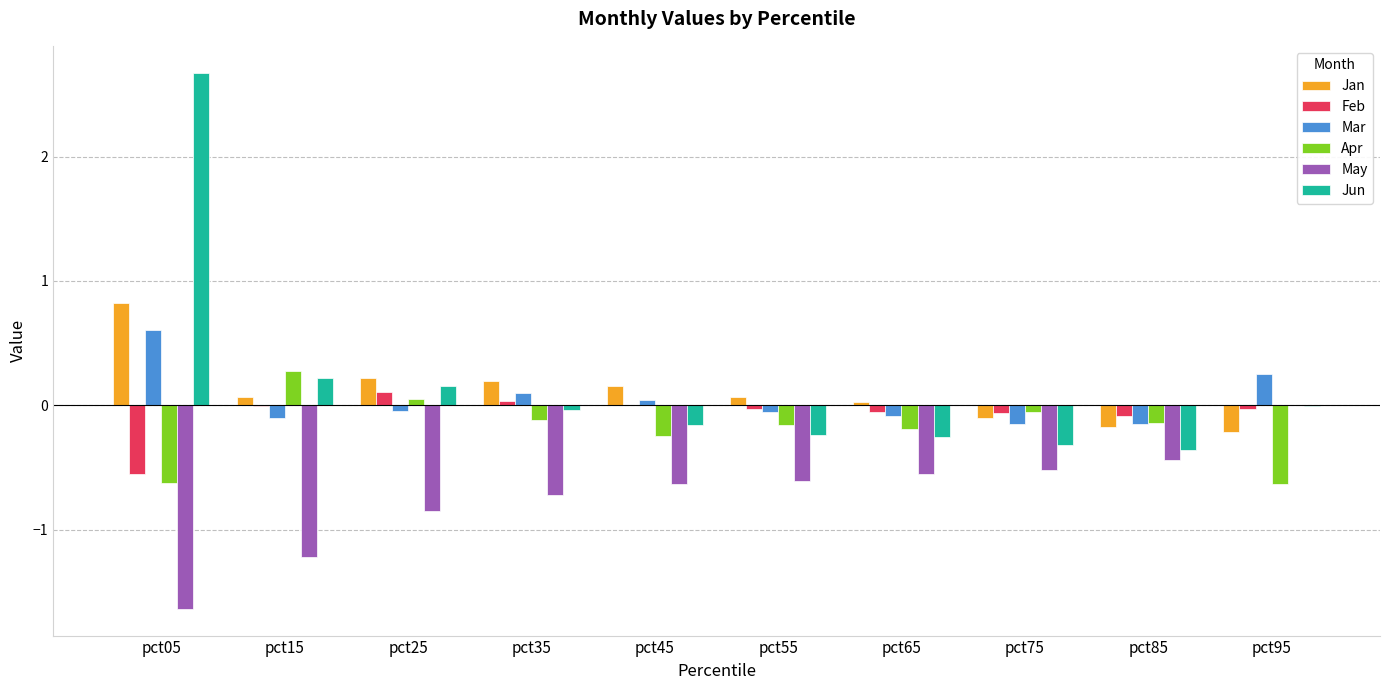

What is the difference between the May values at pct15 and pct45?

0.6